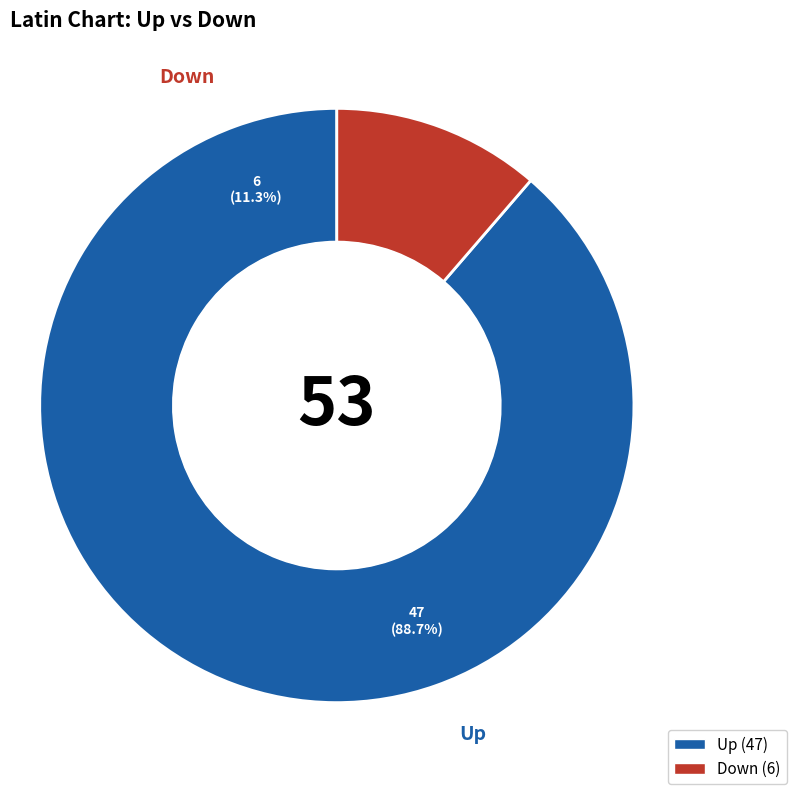

What percentage is NOT represented by up?

11.3%